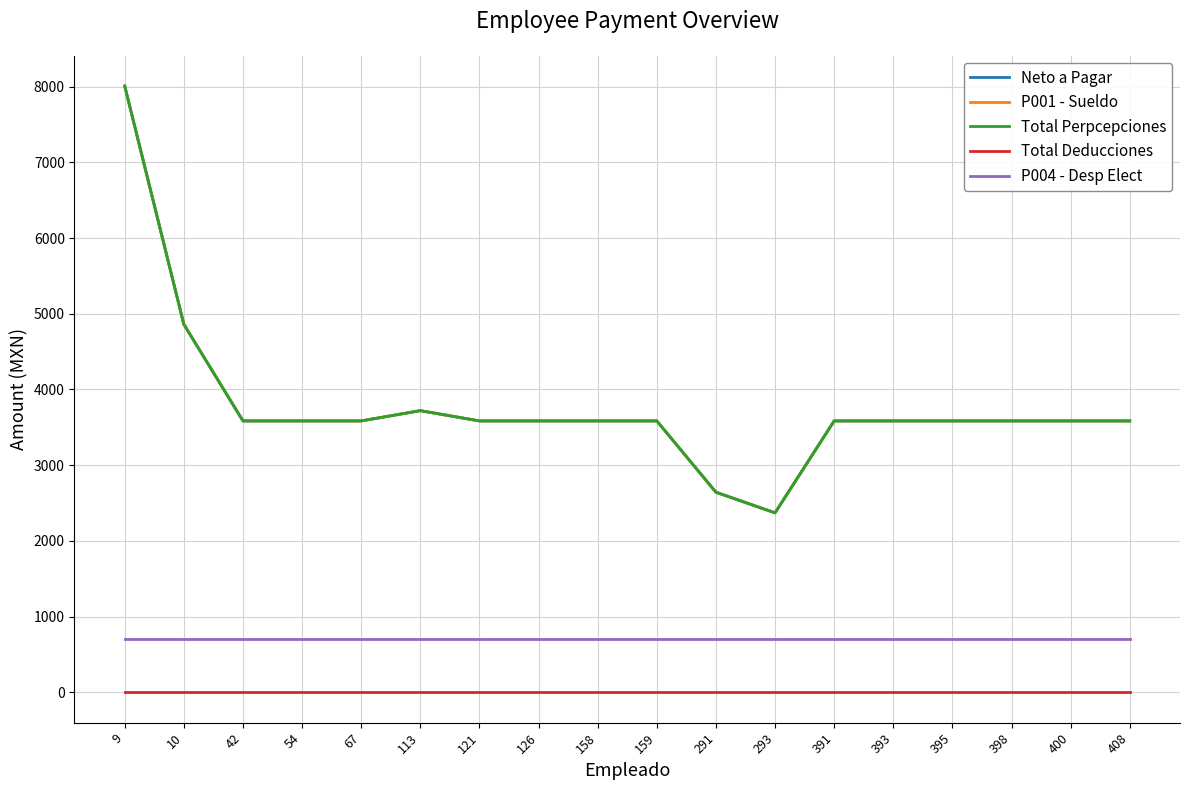

Does the chart display data point markers on the line(s)?

No